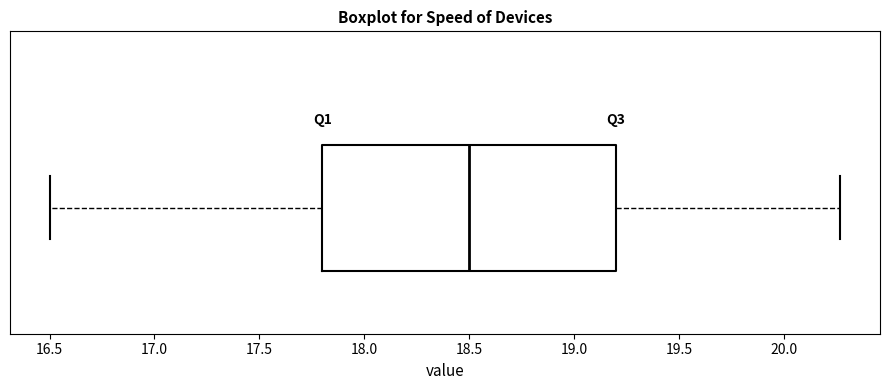

Where is the right edge of the box on the x-axis? The values are not printed on the chart, so give them approximately, as read against the axis.

19.20